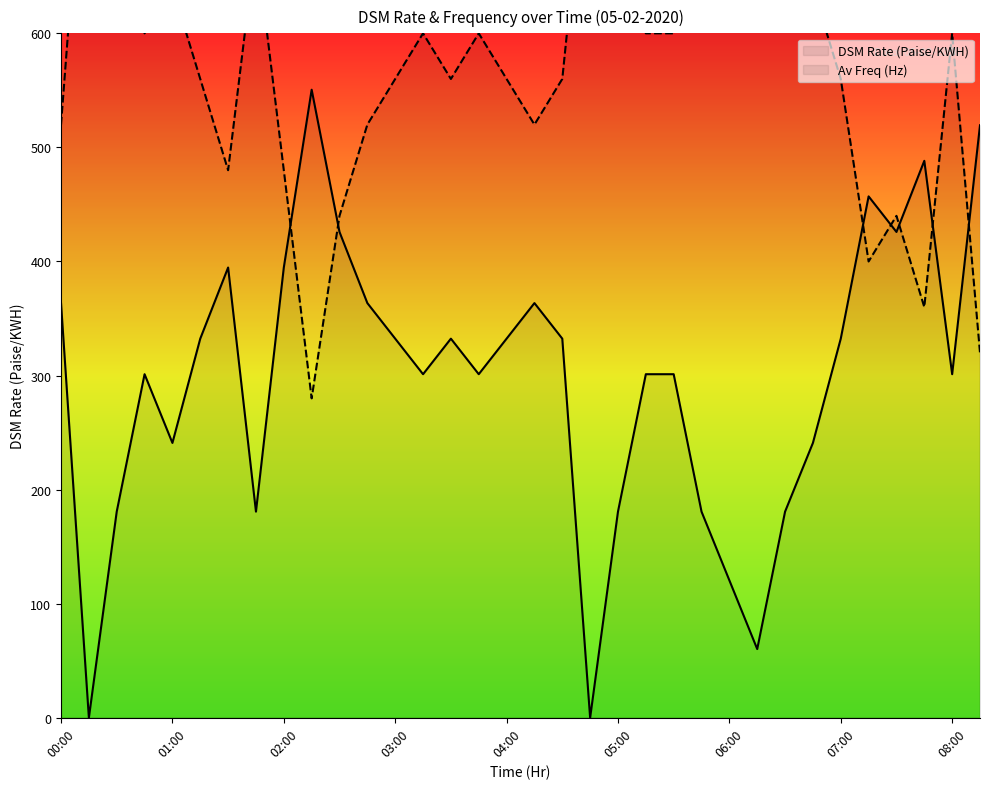

The value of Av Freq (Hz) at 13 is 188.7. True or false?

False